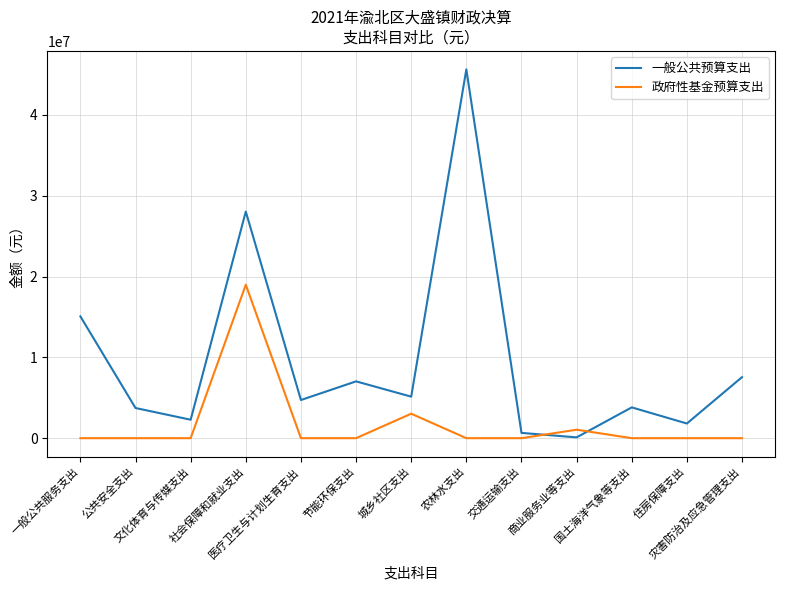

Which series ends up on top after the final intersection of 政府性基金预算支出 and 一般公共预算支出?

一般公共预算支出